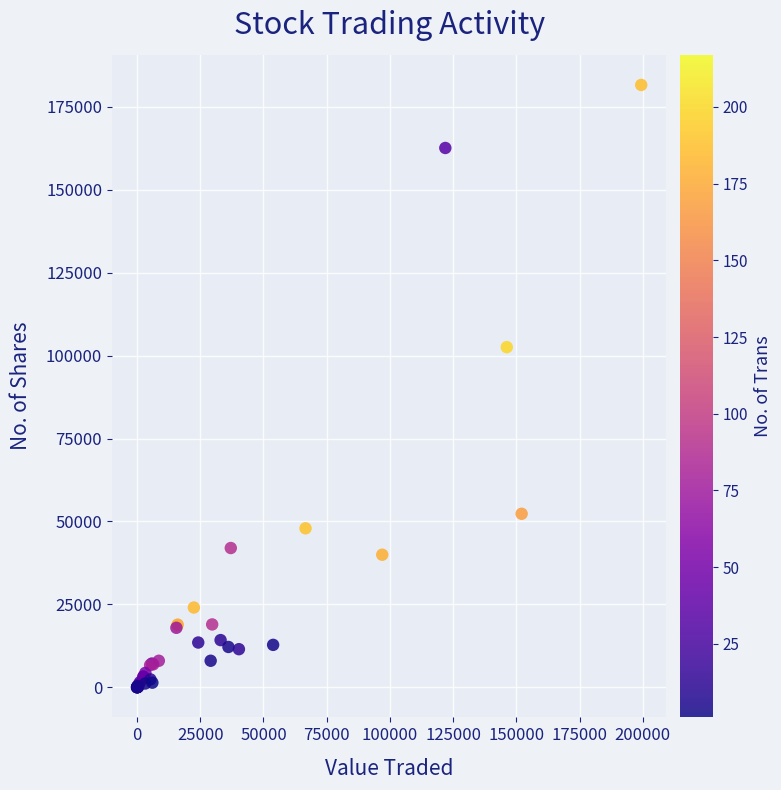

What Y value in the scatter plot is closest to 90824?

102571